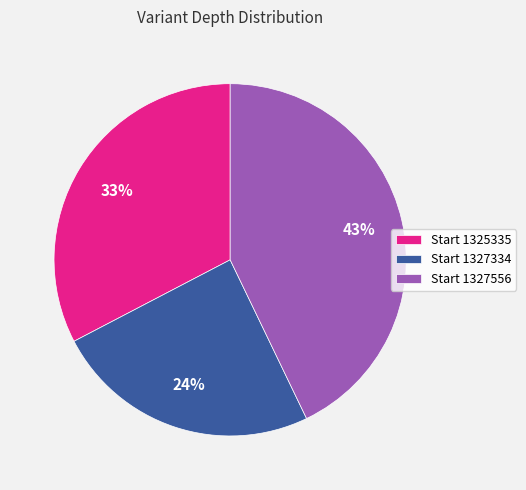

Is it true that Start 1327556 is 28% of the pie?

False